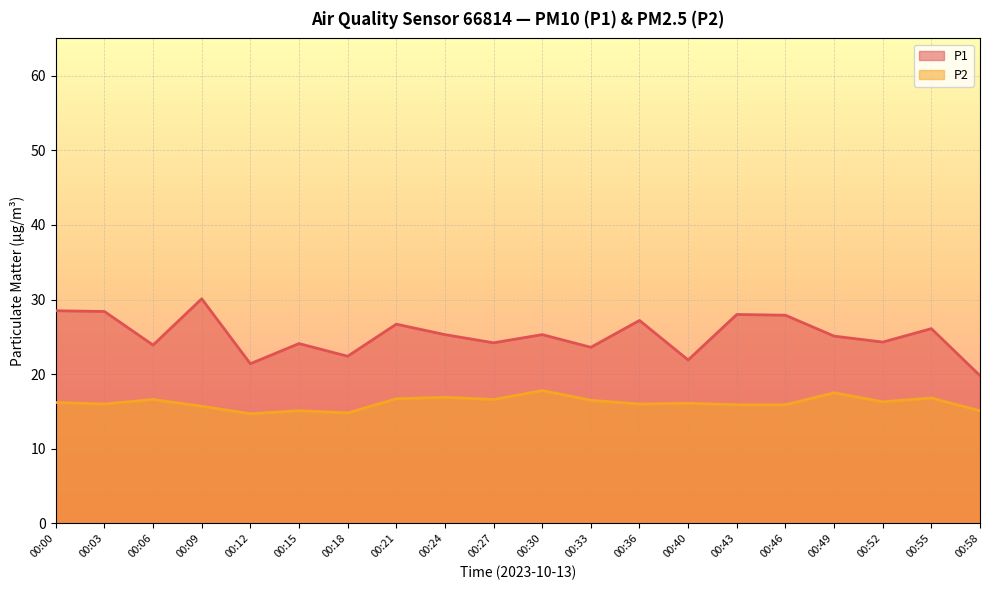

Rank the series at 00:09 from lowest to highest value.

P2, P1